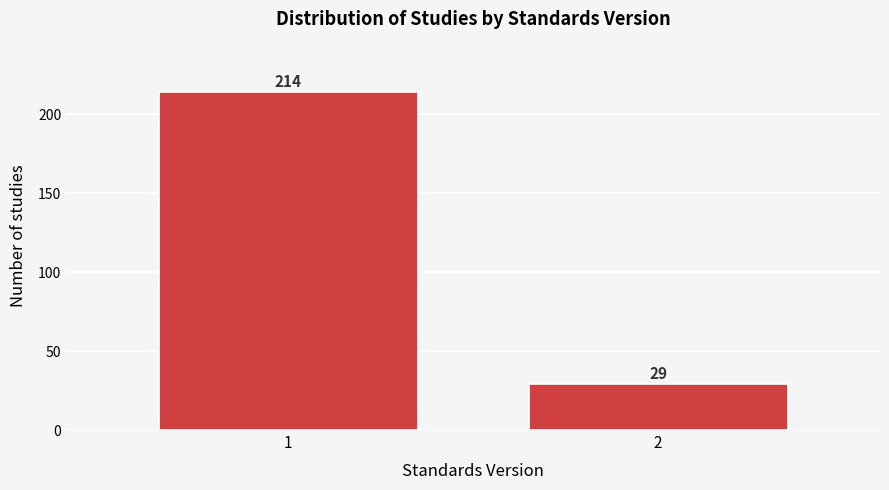

Reading left to right, what are all the values shown in this chart?

214	29